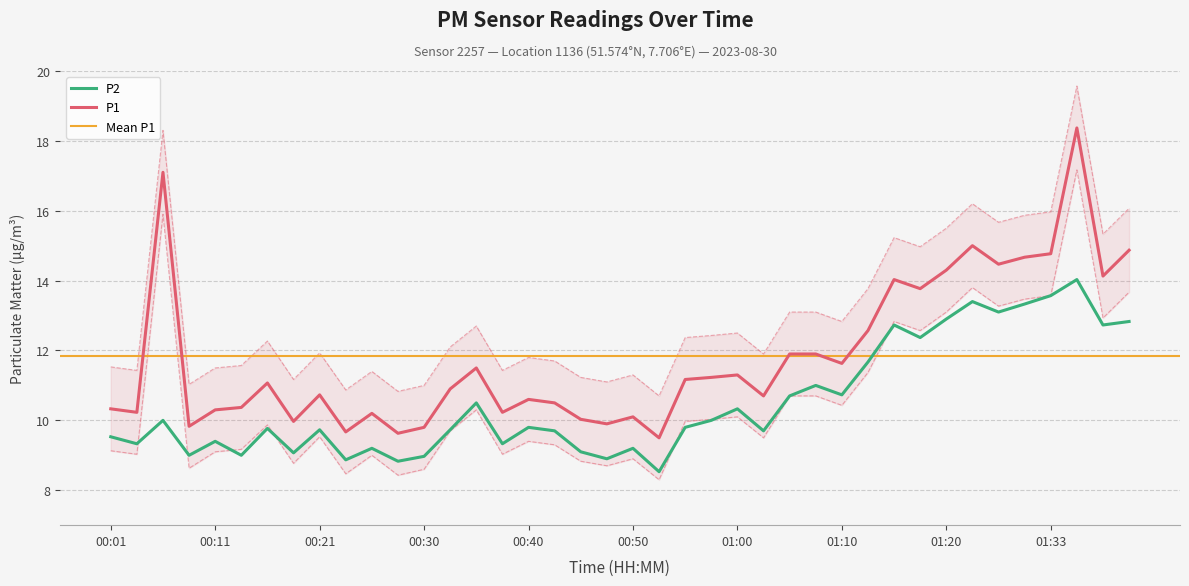

How many interior local peaks does the P1 series have?

11